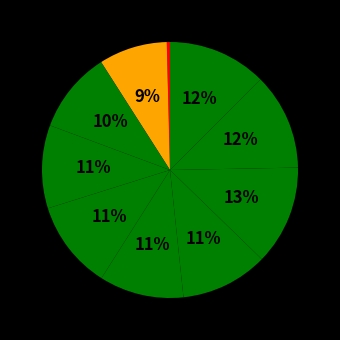

Count the number of slices in the pie.

10